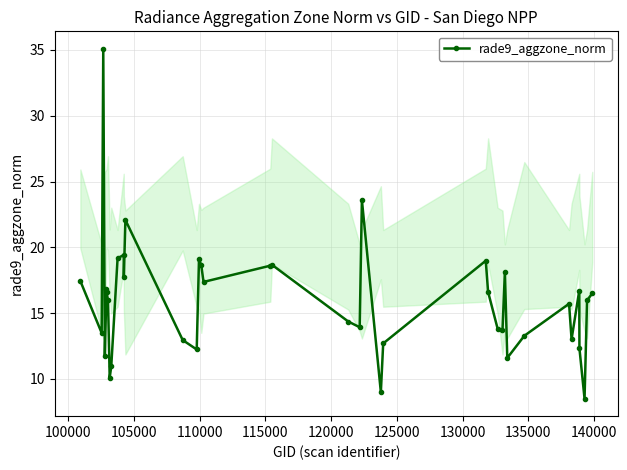

What is the smallest value displayed?

8.5